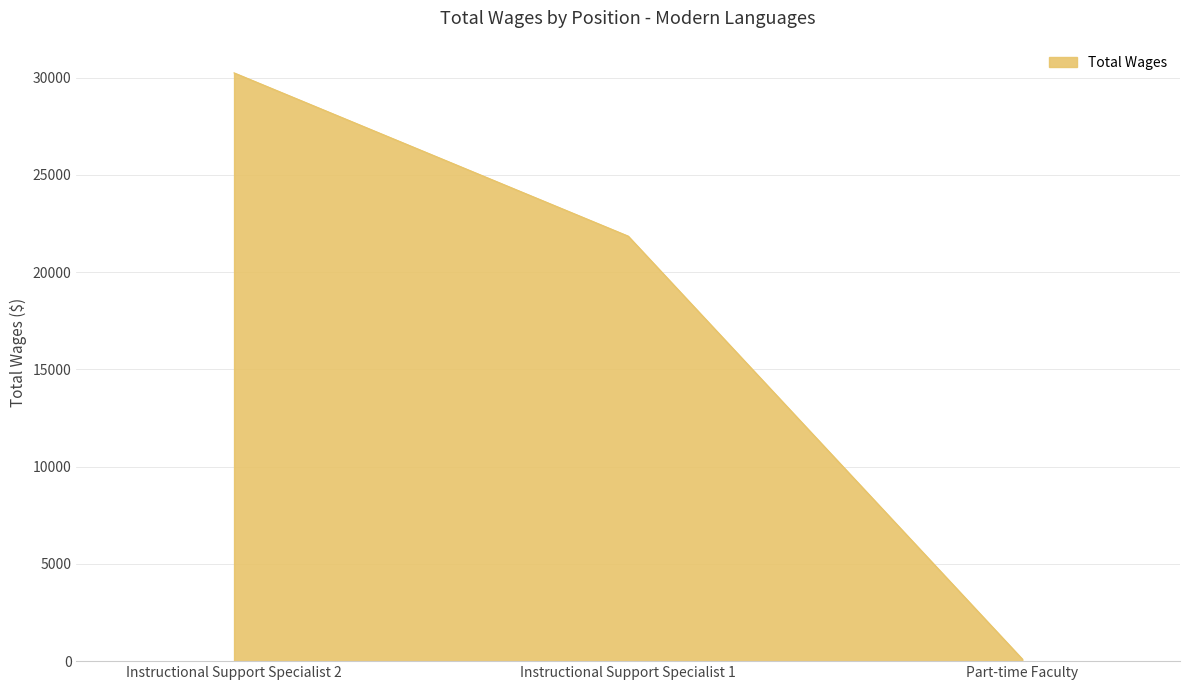

What position from the left is Part-time Faculty?

3